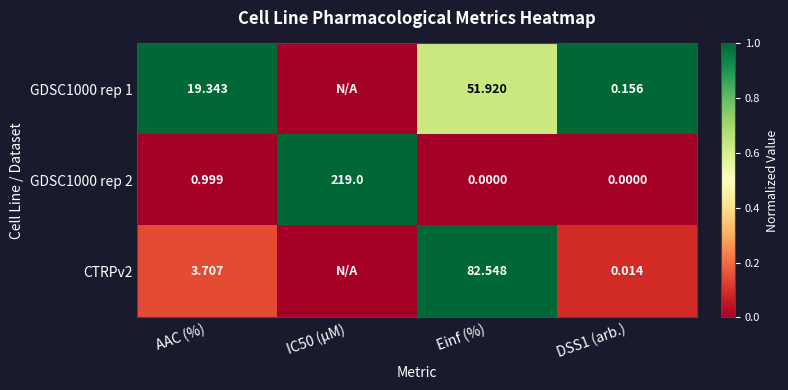

What is the total value across all series at IC50 (µM)?

1.0